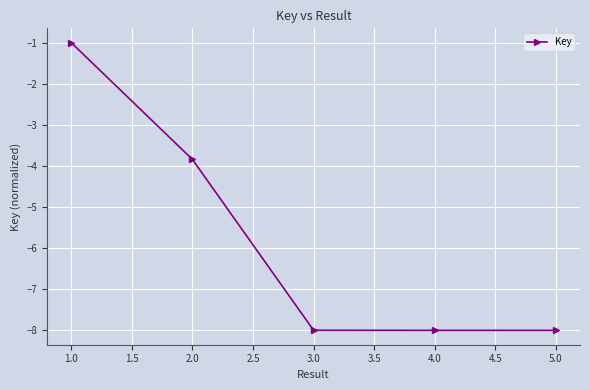

True or false: the data shows -13.5 at 4.0.

False